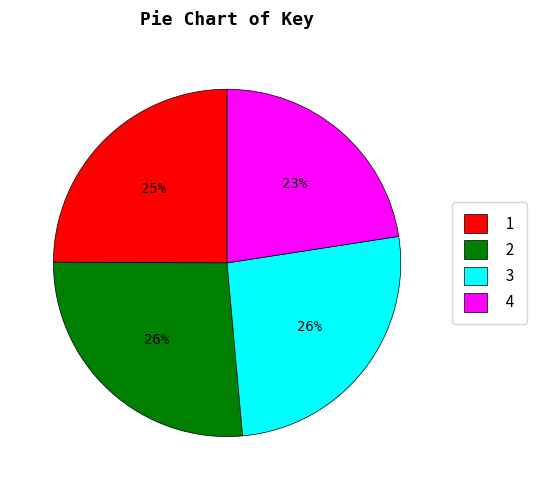

To the nearest percent, what is the average slice percentage?

25%